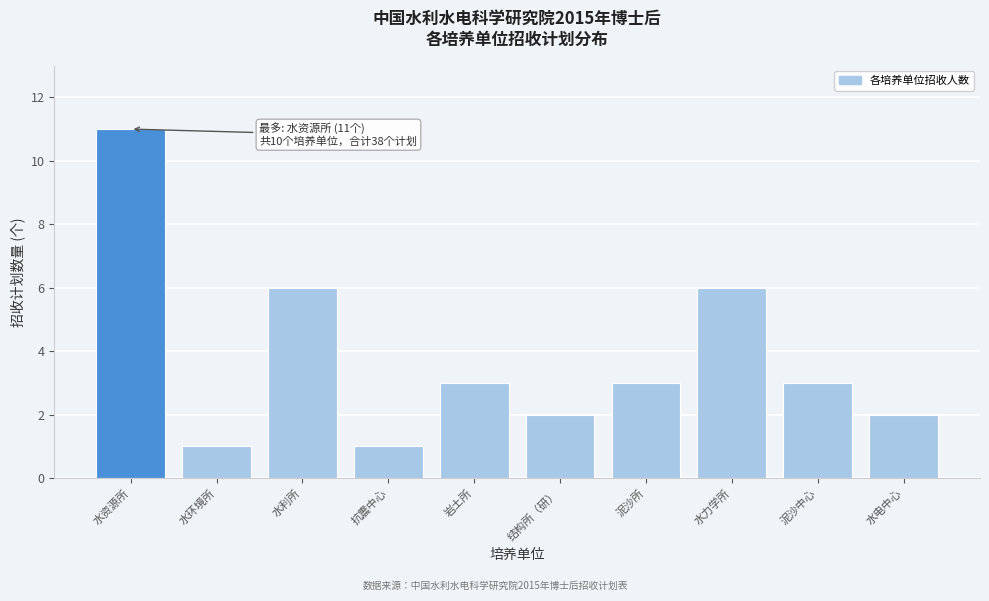

Reading left to right, list all the values displayed in this chart.

11	1	6	1	3	2	3	6	3	2